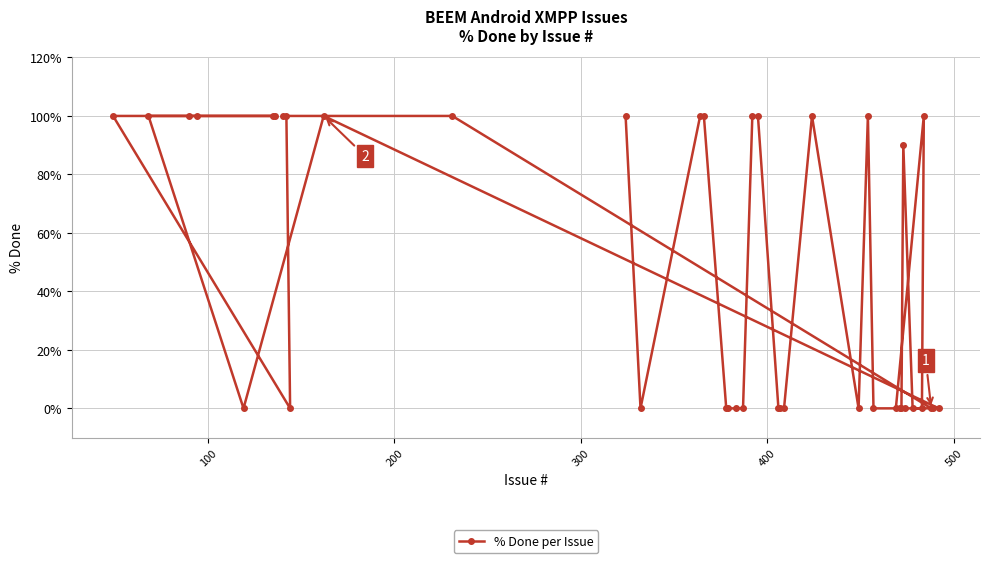

What is the value of the 7th point from the left?

100